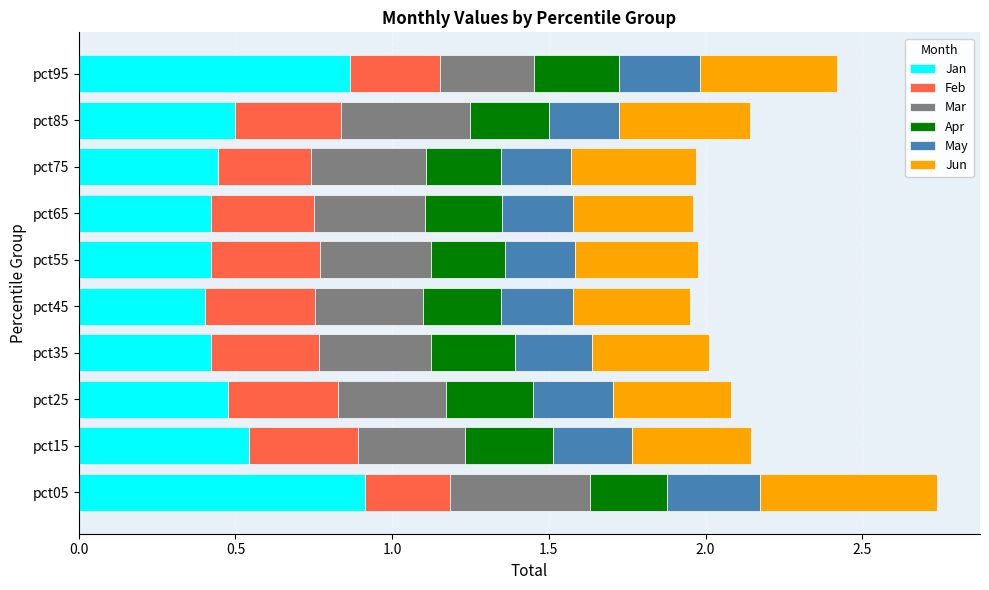

What are all the series names shown in the legend?

Jan, Feb, Mar, Apr, May, Jun